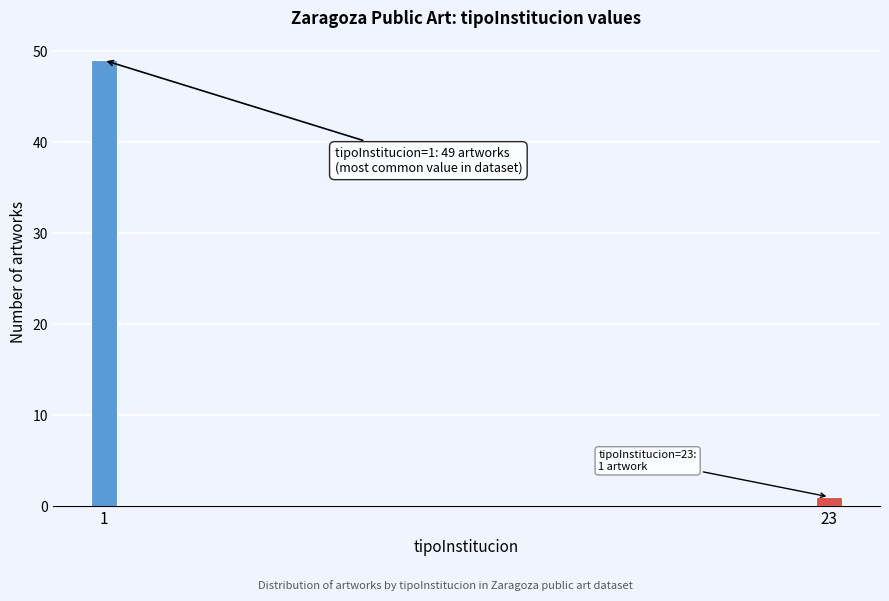

Reading left to right, extract all data points from this chart.

49	1